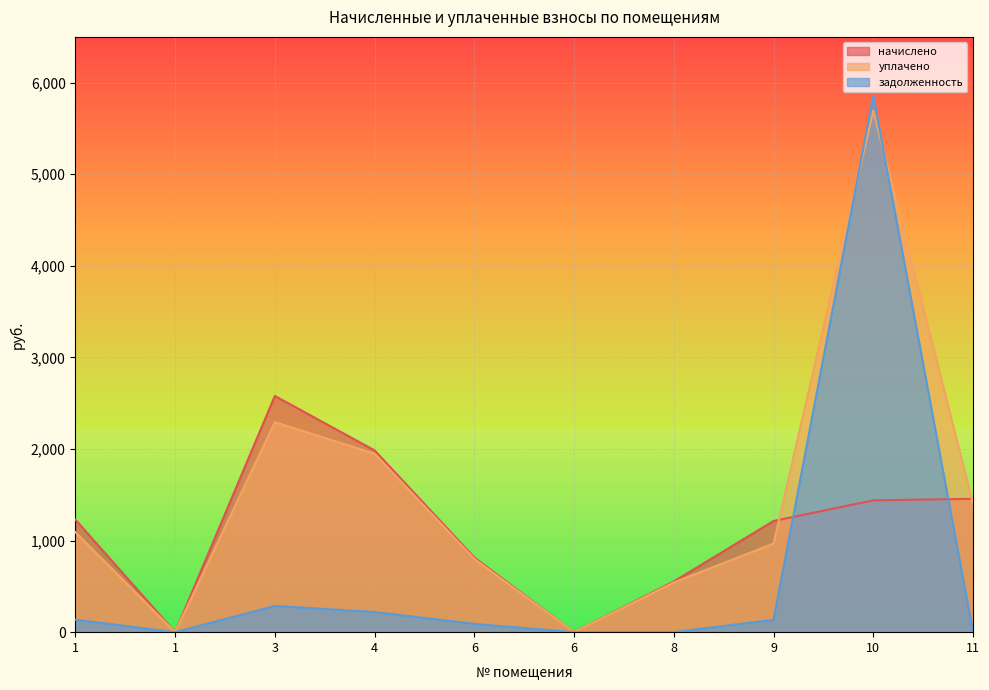

What is the total value across all series at 6?

1706.4